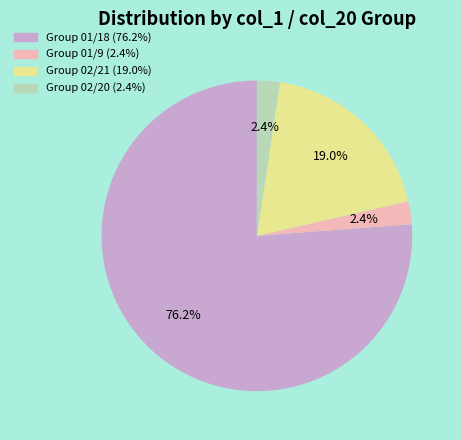

Is there a majority slice in this chart?

Yes